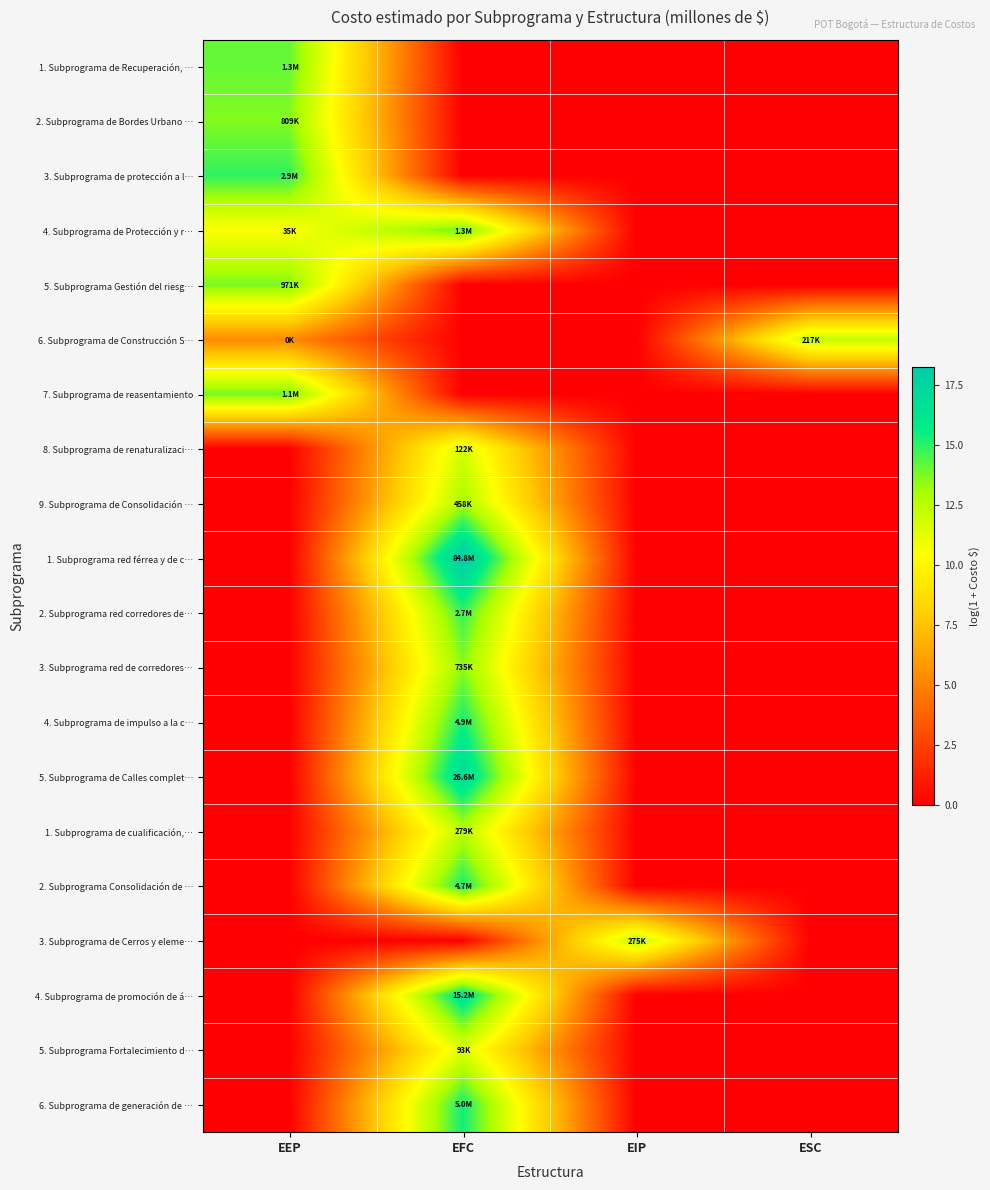

List the series in order of their peak value, lowest first.

5. Subprograma Fortalecimiento d…, 8. Subprograma de renaturalizaci…, 6. Subprograma de Construcción S…, 3. Subprograma de Cerros y eleme…, 1. Subprograma de cualificación,…, 9. Subprograma de Consolidación …, 3. Subprograma red de corredores…, 2. Subprograma de Bordes Urbano …, 5. Subprograma Gestión del riesg…, 7. Subprograma de reasentamiento, 4. Subprograma de Protección y r…, 1. Subprograma de Recuperación, …, 2. Subprograma red corredores de…, 3. Subprograma de protección a l…, 2. Subprograma Consolidación de …, 4. Subprograma de impulso a la c…, 6. Subprograma de generación de …, 4. Subprograma de promoción de á…, 5. Subprograma de Calles complet…, 1. Subprograma red férrea y de c…